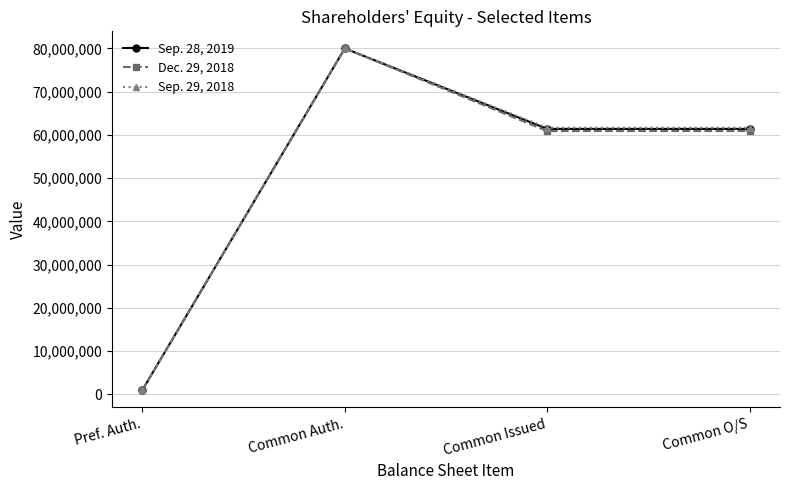

Is the value of Dec. 29, 2018 at Common O/S greater than the value of Sep. 28, 2019 at Common Auth.?

No